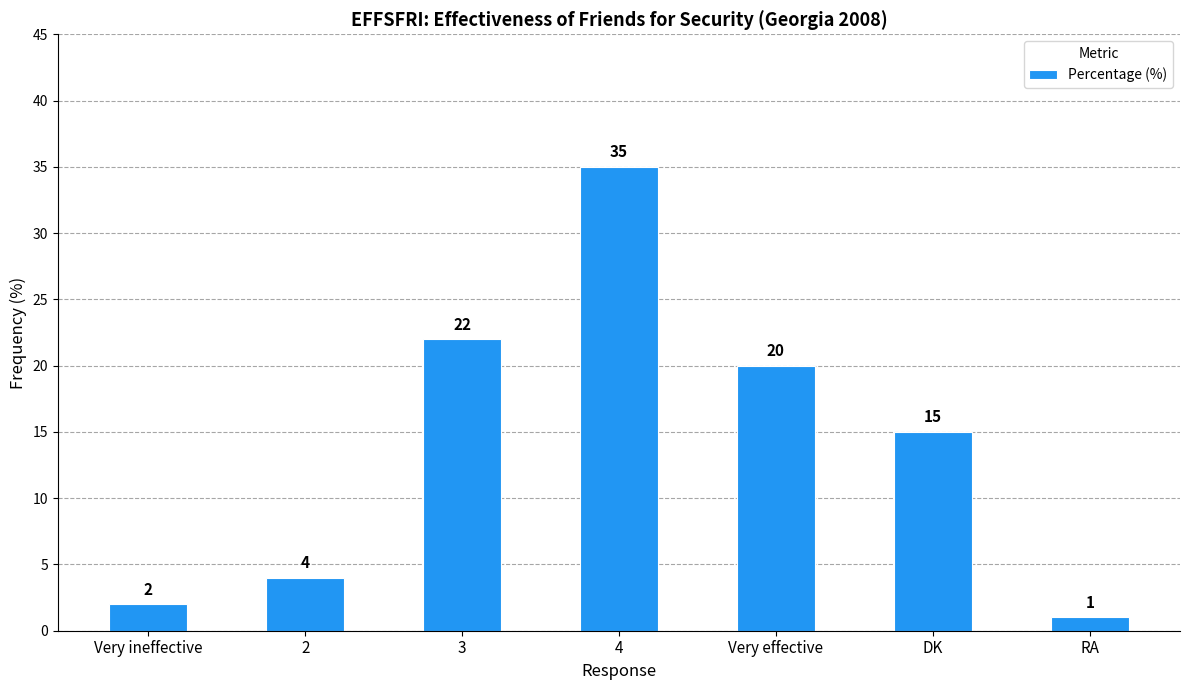

How many values are below 15?

3